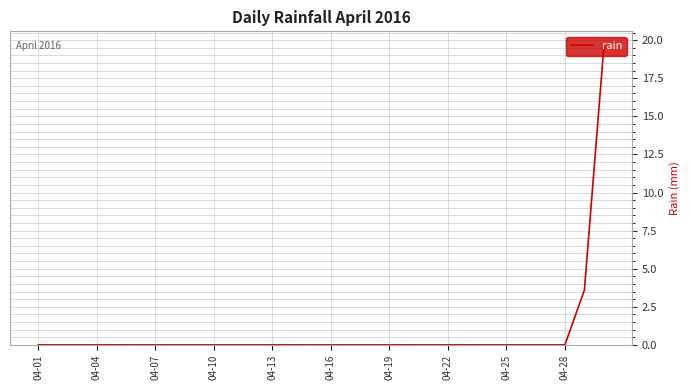

Count the number of categories in the chart.

30